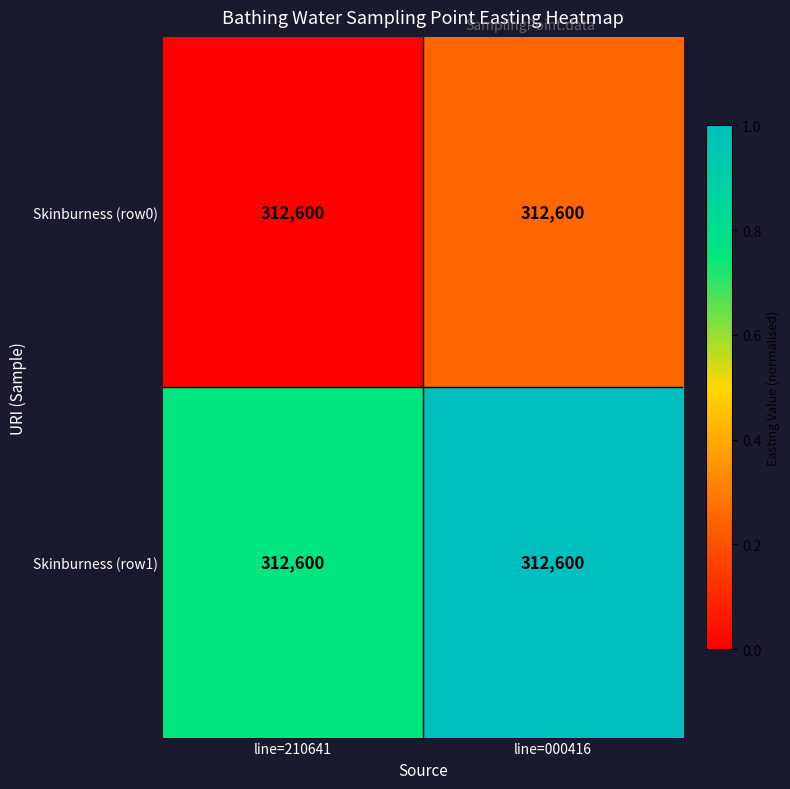

Between line=210641 and line=000416, which series saw the biggest shift?

Skinburness (row0)